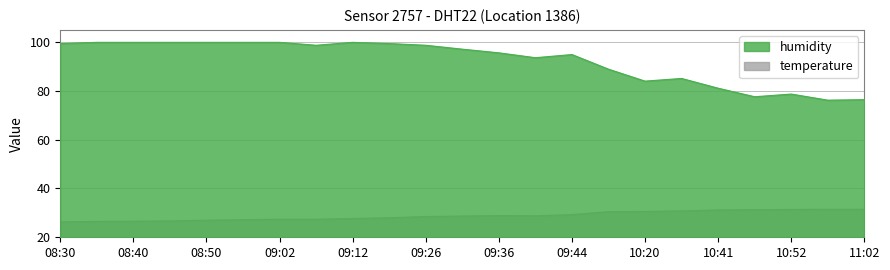

Between 08:50 and 09:36, which series saw the biggest shift?

humidity